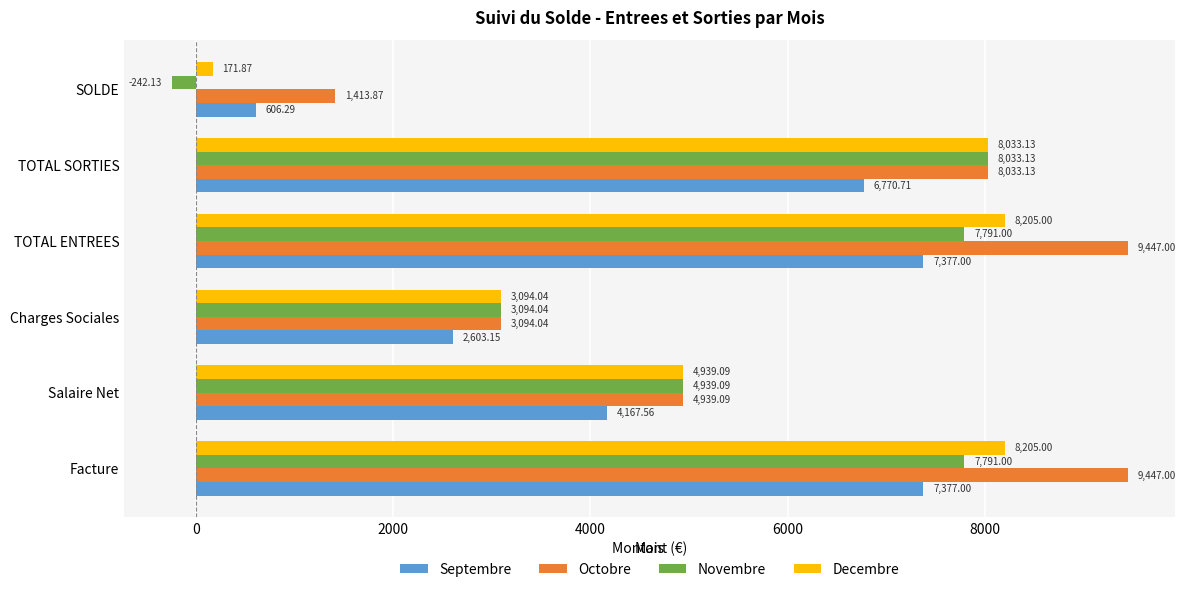

Between TOTAL ENTREES and TOTAL SORTIES, which series saw the biggest shift?

Octobre